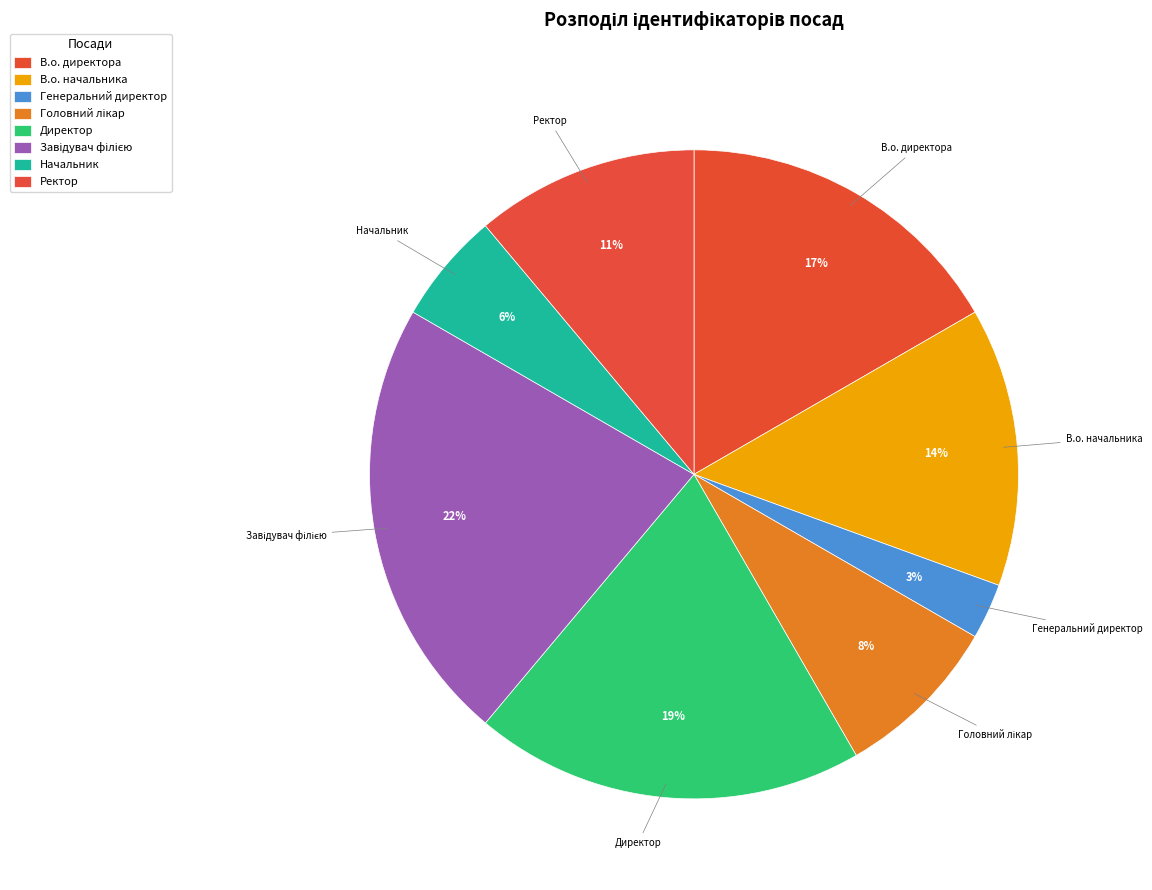

True or false: В.о. начальника accounts for 22% of the total.

False